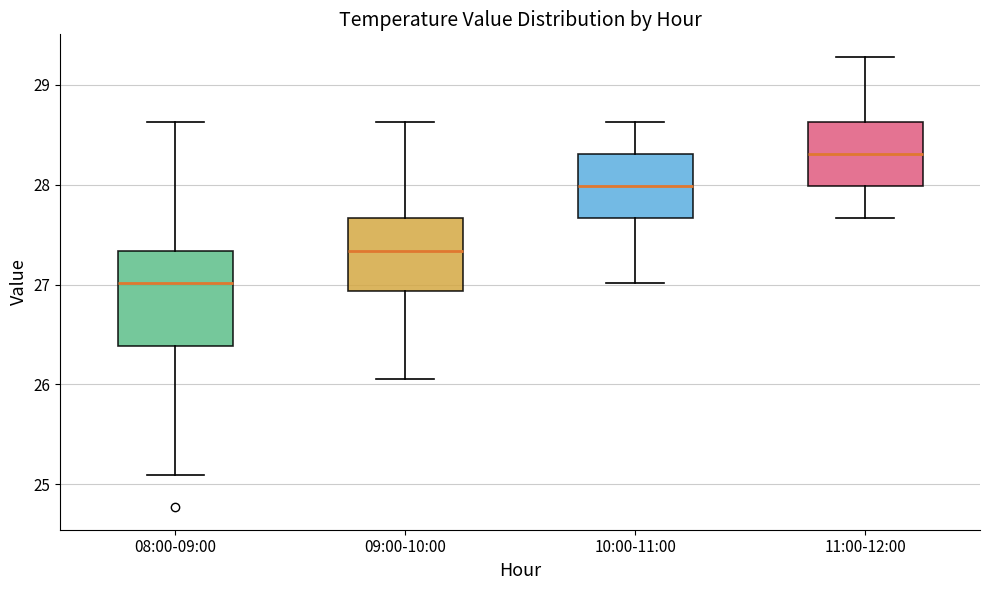

Where does the lower whisker of the box for 08:00-09:00 end on the y-axis? The values are not printed on the chart, so give them approximately, as read against the axis.

25.1